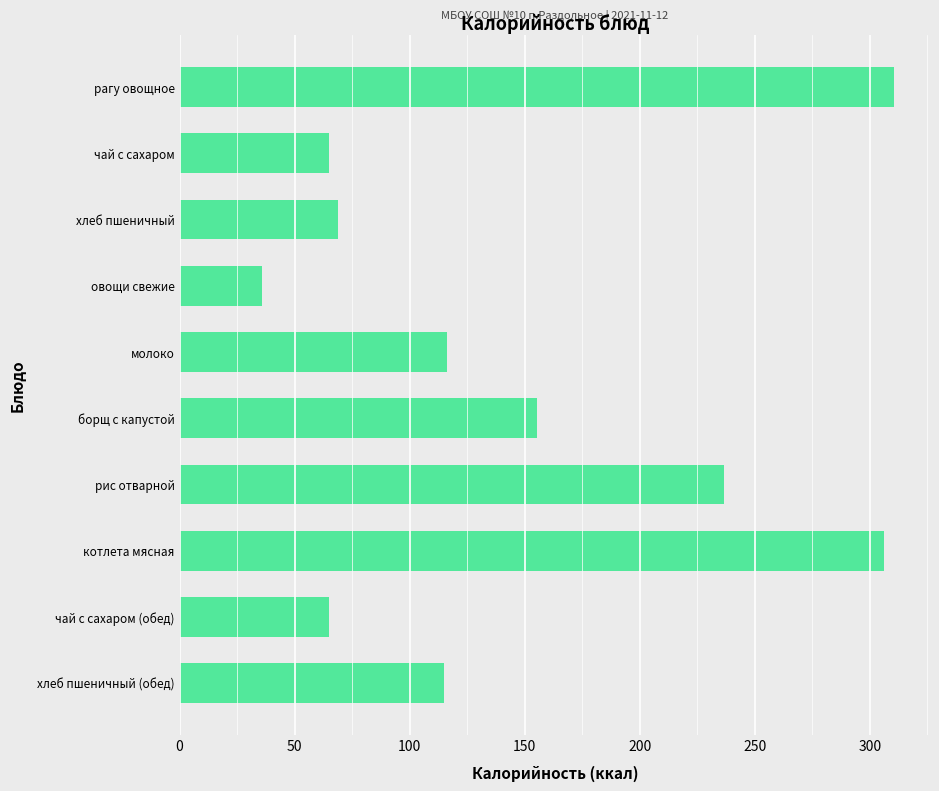

What is the greatest value displayed?

310.6